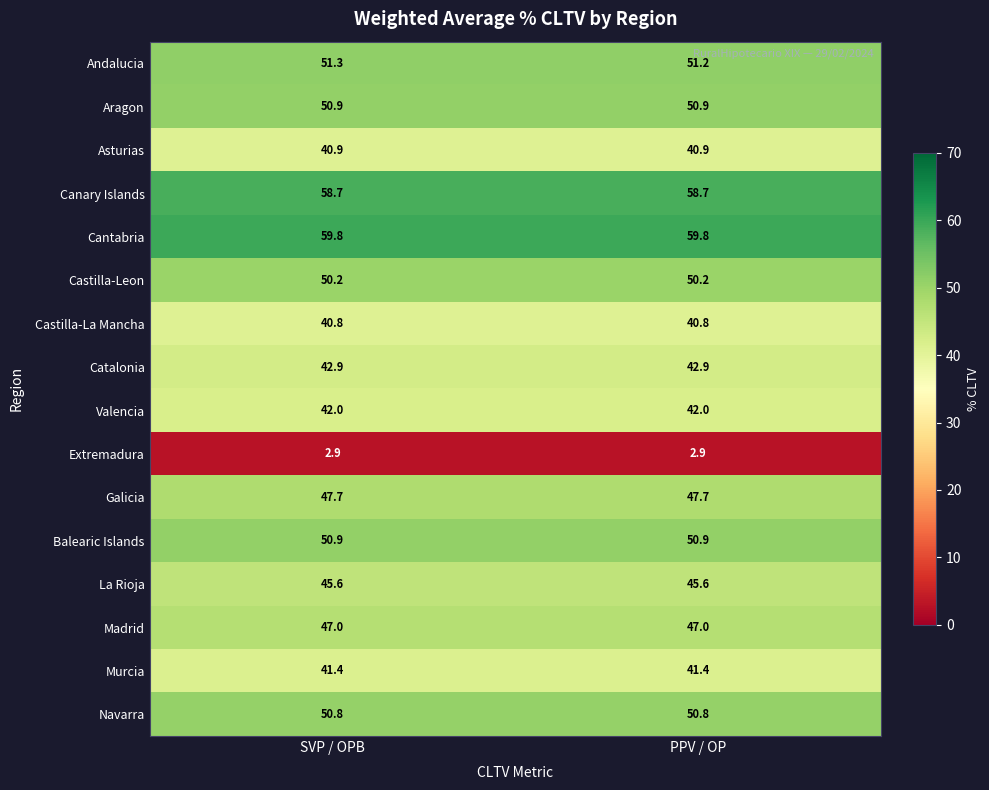

How many data points does each series have?

2